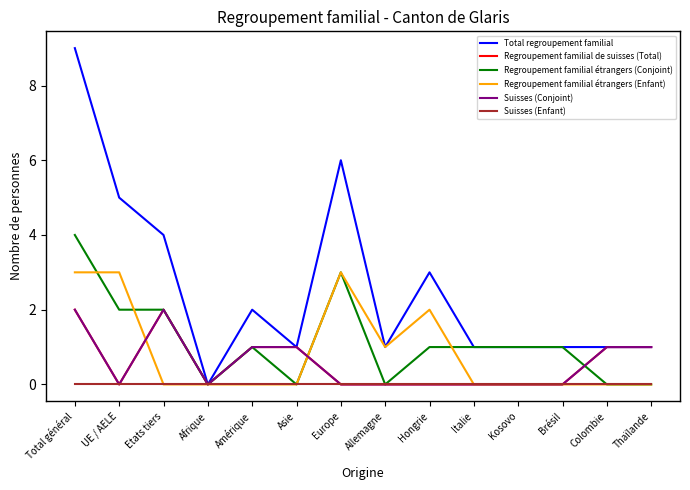

Does the chart have visible grid lines?

No